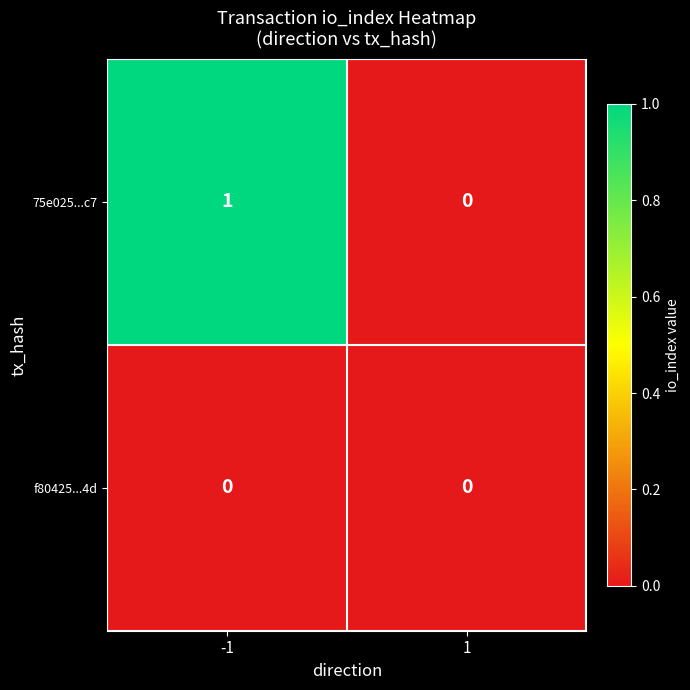

Which series has the largest total across all categories?

75e025...c7